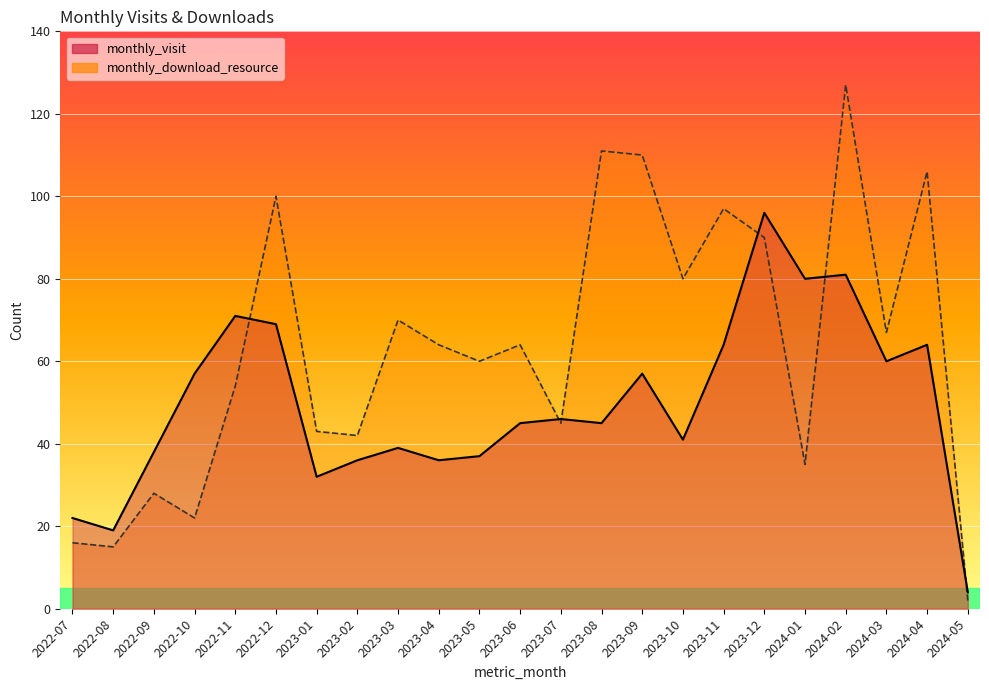

Reading left to right, transcribe all the data shown in this chart.

monthly_visit: 2022-07=22	2022-08=19	2022-09=38	2022-10=57	2022-11=71	2022-12=69	2023-01=32	2023-02=36	2023-03=39	2023-04=36	2023-05=37	2023-06=45	2023-07=46	2023-08=45	2023-09=57	2023-10=41	2023-11=64	2023-12=96	2024-01=80	2024-02=81	2024-03=60	2024-04=64	2024-05=4
monthly_download_resource: 2022-07=16	2022-08=15	2022-09=28	2022-10=22	2022-11=54	2022-12=100	2023-01=43	2023-02=42	2023-03=70	2023-04=64	2023-05=60	2023-06=64	2023-07=45	2023-08=111	2023-09=110	2023-10=80	2023-11=97	2023-12=90	2024-01=35	2024-02=127	2024-03=67	2024-04=106	2024-05=2